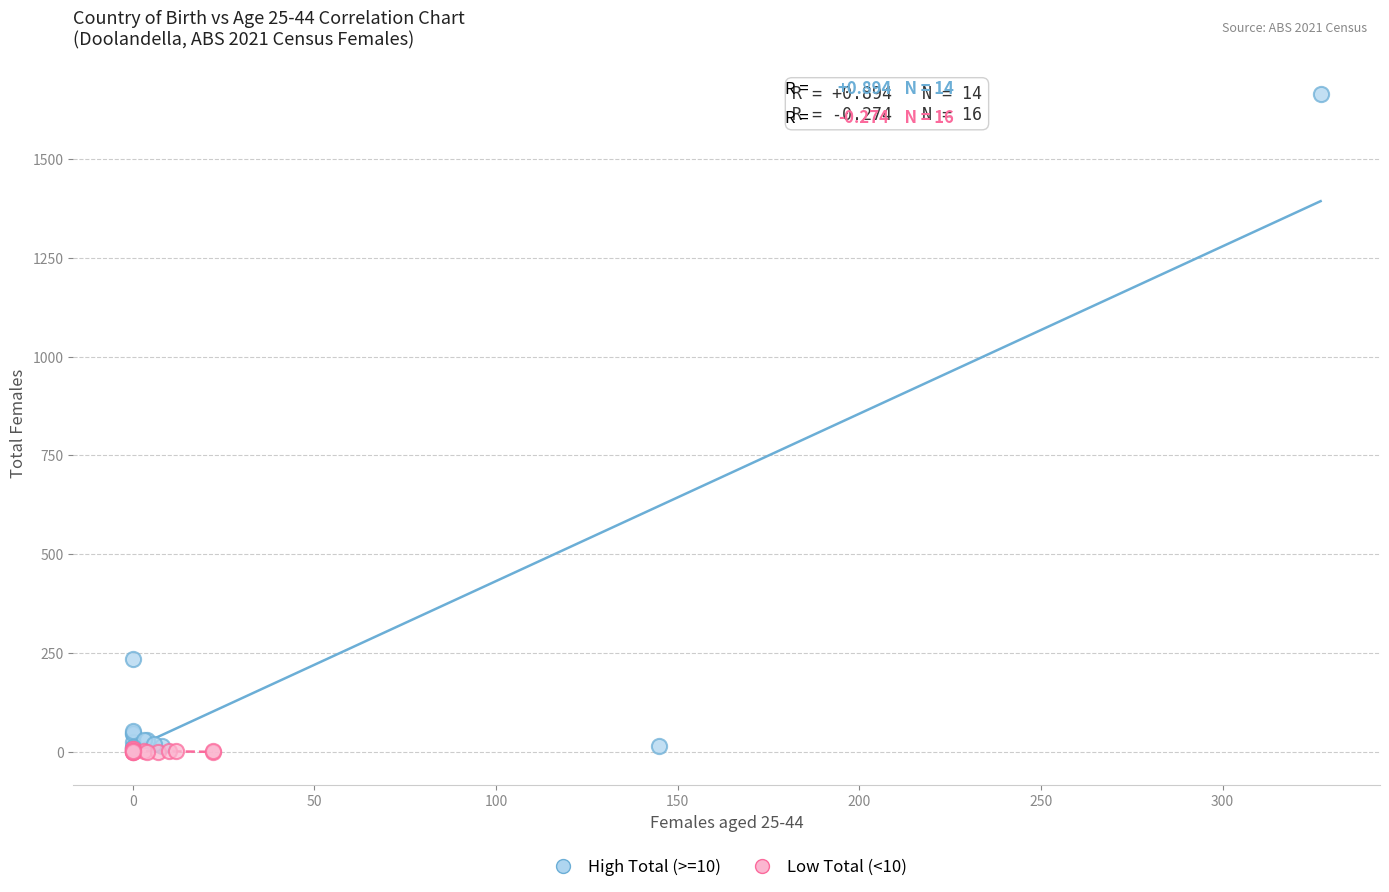

Which series contains the highest Y value?

High Total (>=10)